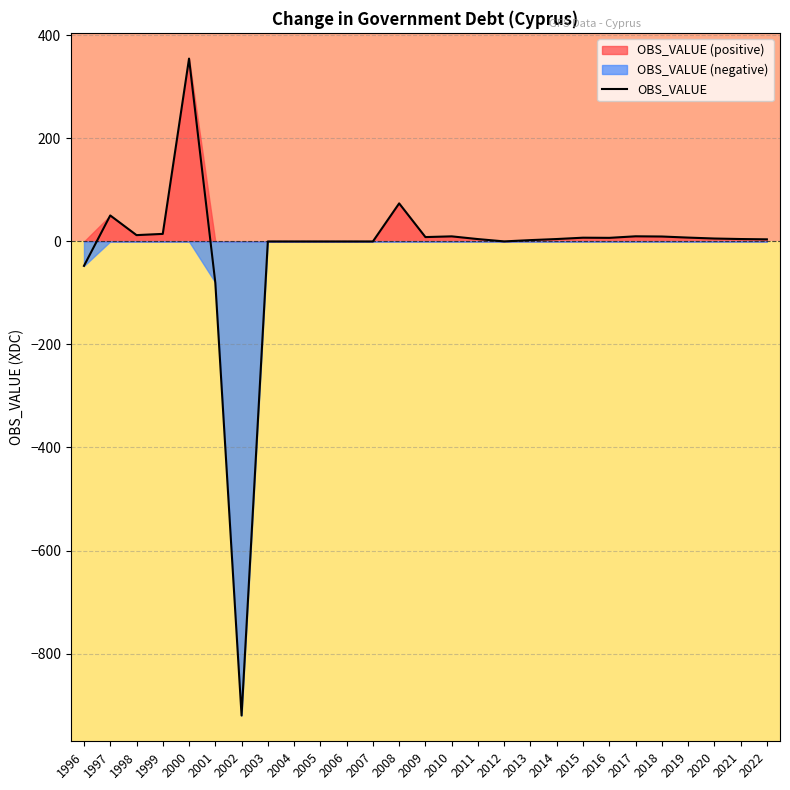

Count the number of data series in this chart.

1